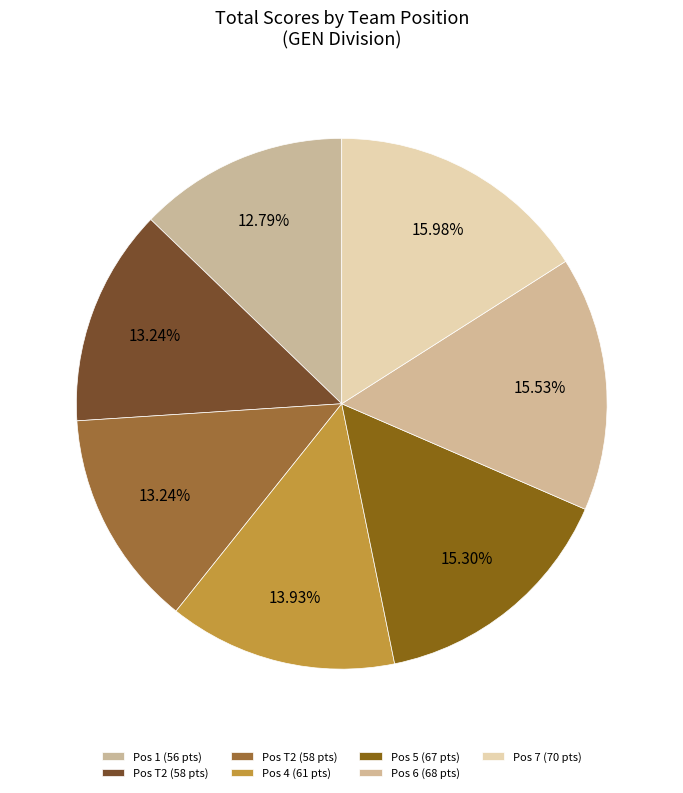

How many segments does this pie chart have?

7